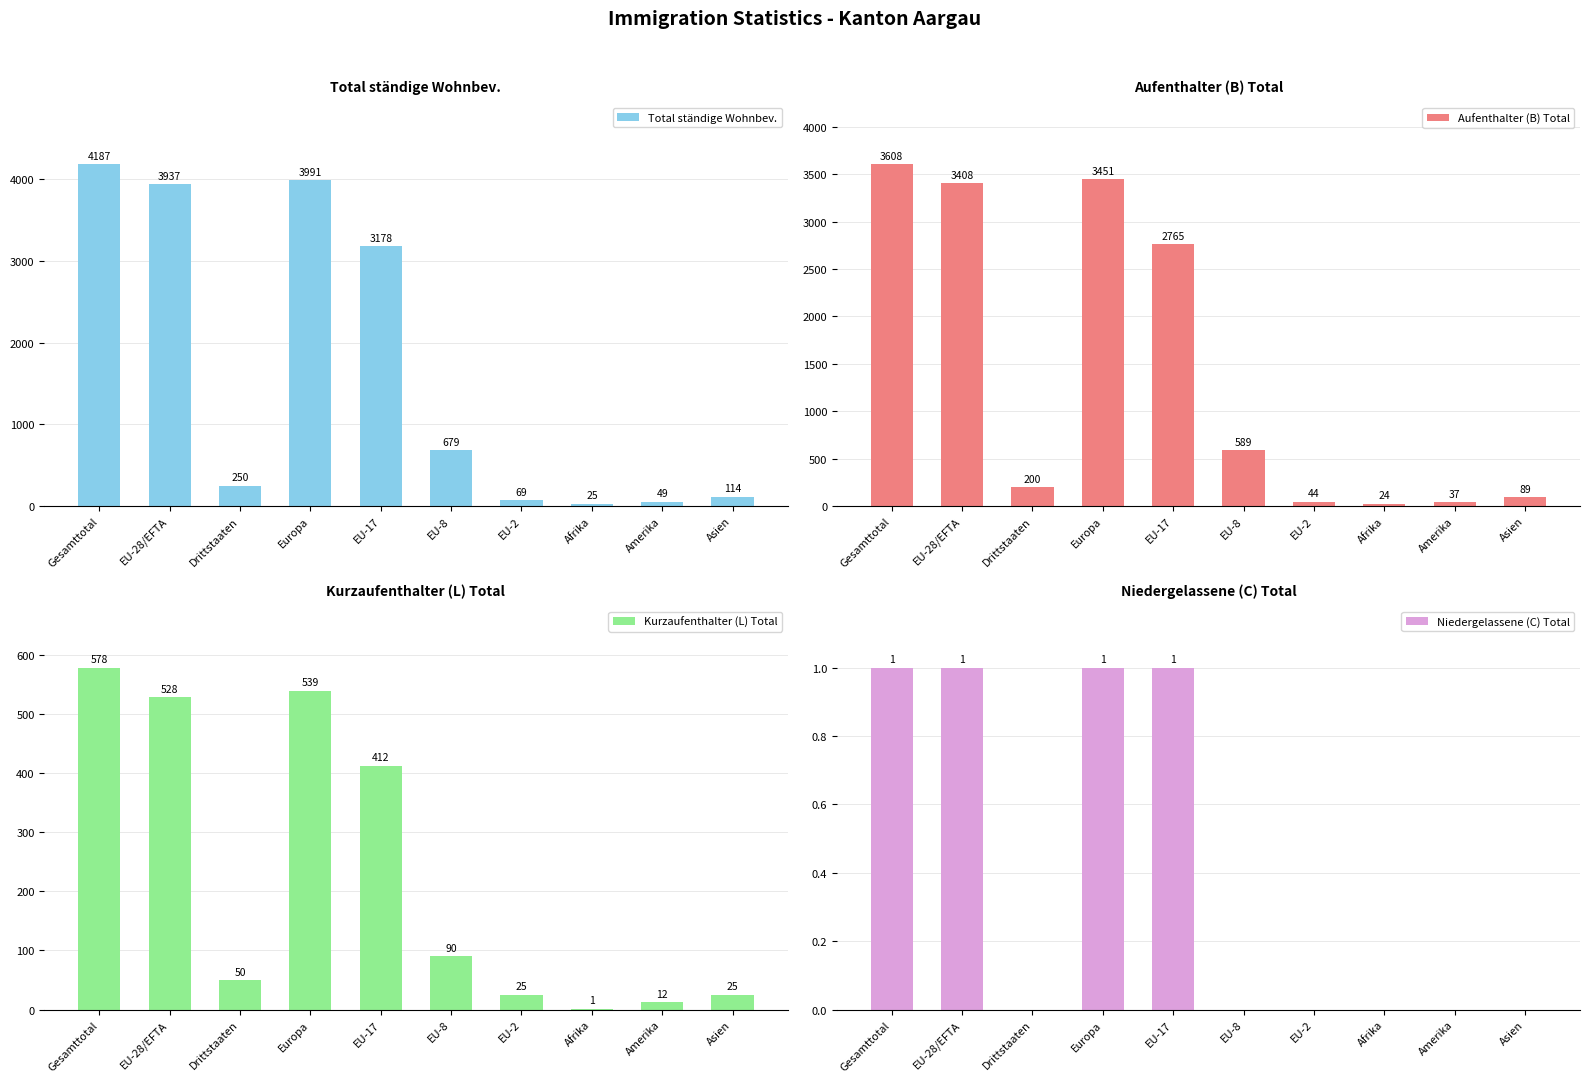

What value does the Aufenthalter (B) Total series have at EU-17?

2765